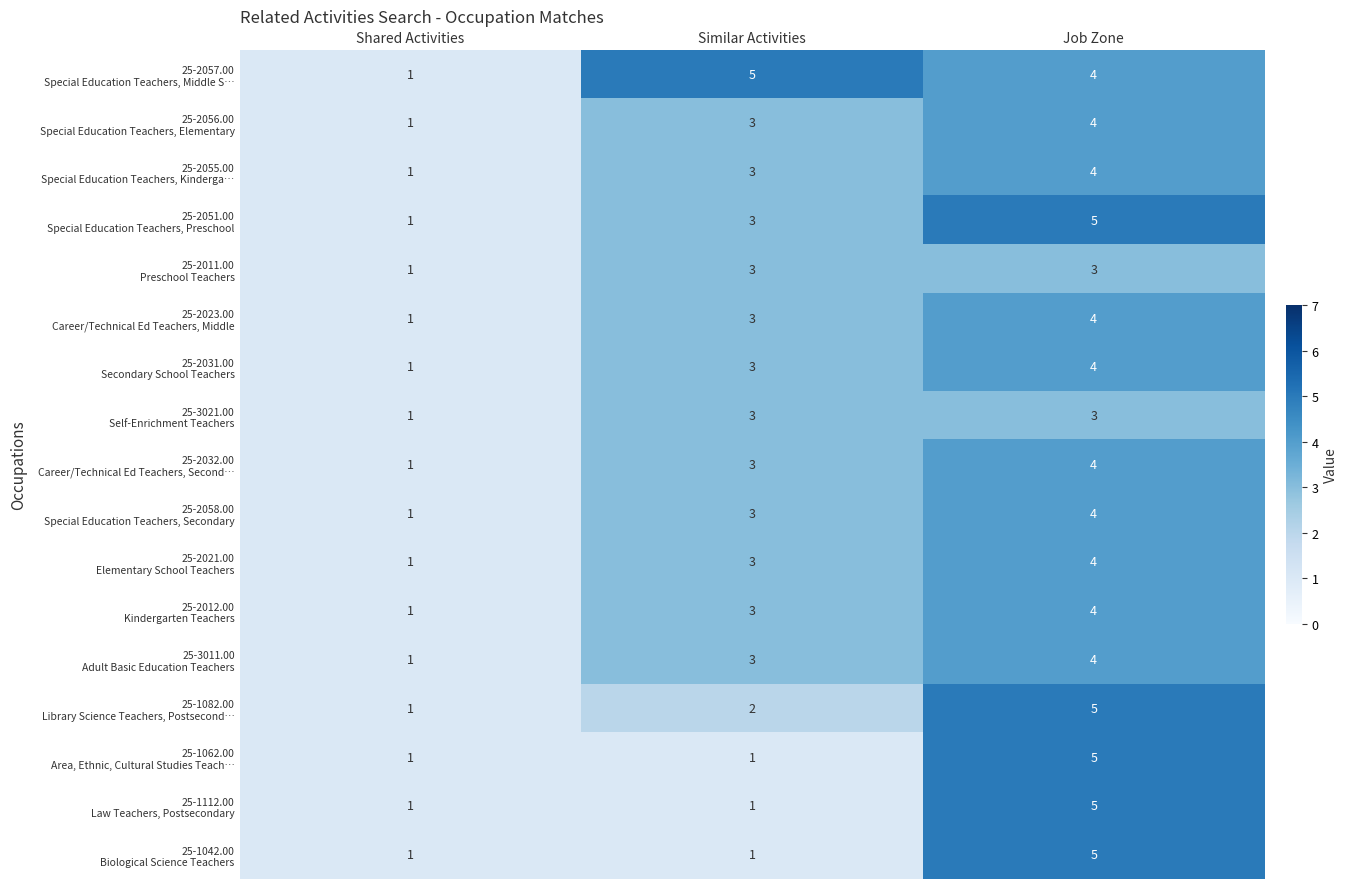

What is the total value across all series at Similar Activities?

46